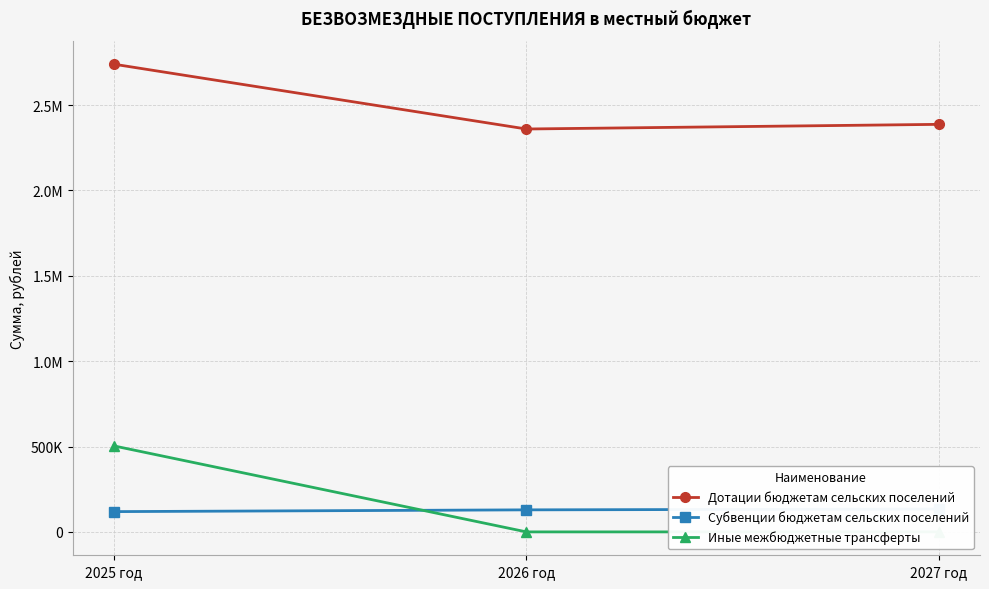

Which series has the largest total across all categories?

Дотации бюджетам сельских поселений